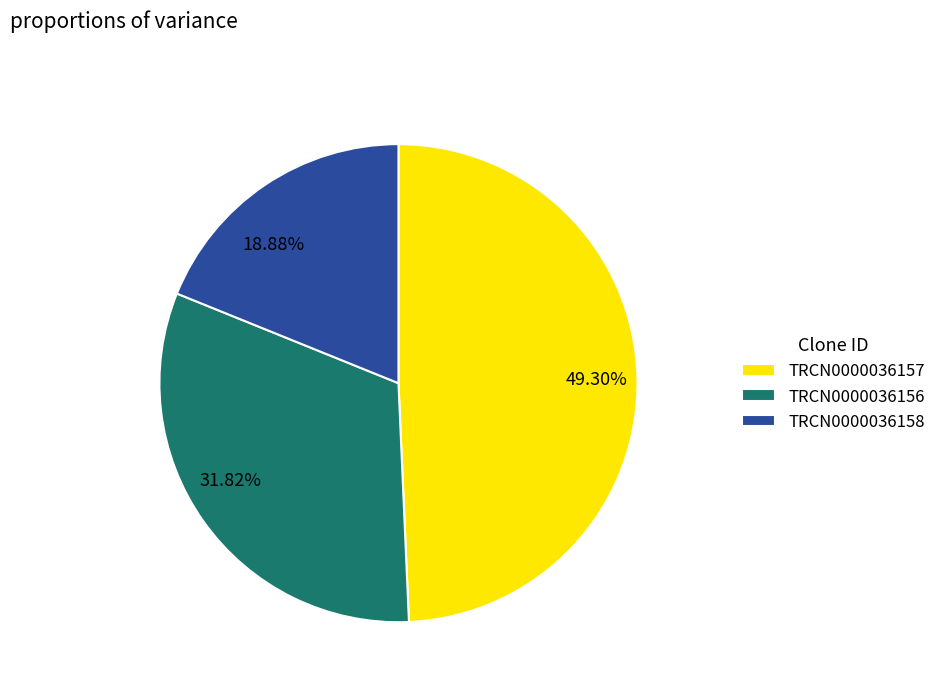

Rank the categories by value from highest to lowest.

TRCN0000036157, TRCN0000036156, TRCN0000036158